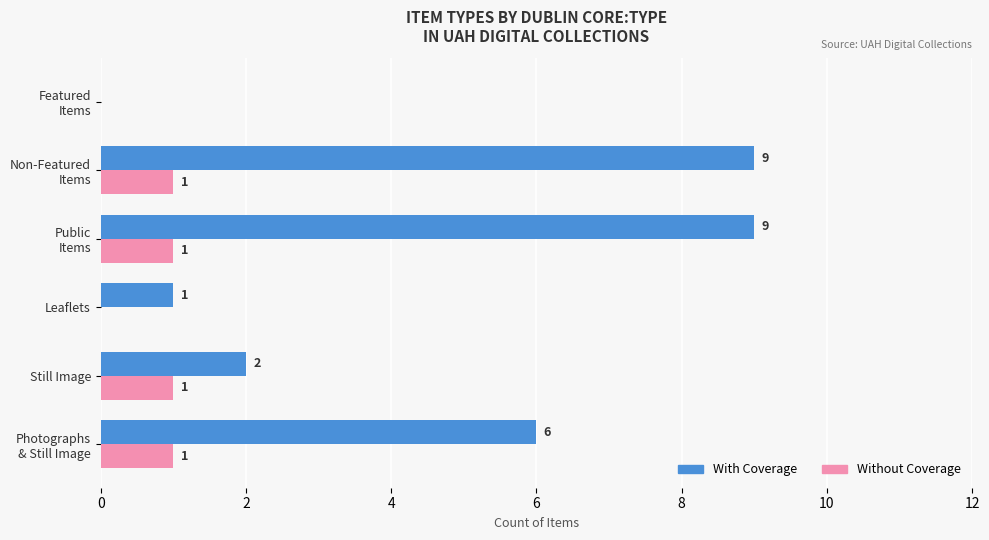

True or false: With Coverage has a value of 4 at Still Image.

False